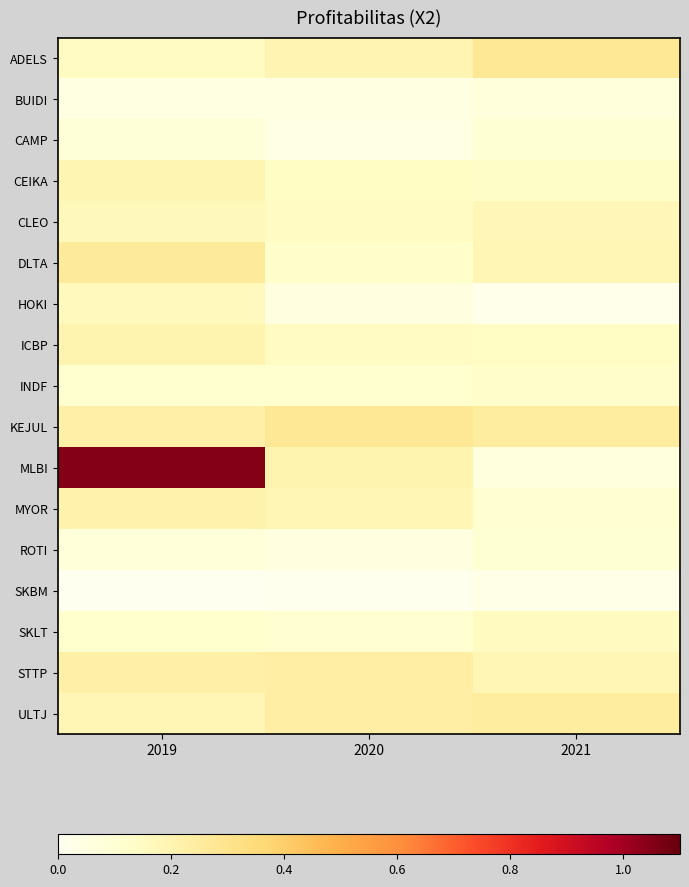

Reading left to right, list all the values displayed in this chart.

ADELS: 2019=0.1	2020=0.2	2021=0.3
BUIDI: 2019=0.0	2020=0.1	2021=0.1
CAMP: 2019=0.1	2020=0.0	2021=0.1
CEIKA: 2019=0.2	2020=0.1	2021=0.1
CLEO: 2019=0.2	2020=0.1	2021=0.2
DLTA: 2019=0.3	2020=0.1	2021=0.2
HOKI: 2019=0.2	2020=0.1	2021=0.0
ICBP: 2019=0.2	2020=0.1	2021=0.1
INDF: 2019=0.1	2020=0.1	2021=0.1
KEJUL: 2019=0.2	2020=0.3	2021=0.2
MLBI: 2019=1.1	2020=0.2	2021=0.1
MYOR: 2019=0.2	2020=0.2	2021=0.1
ROTI: 2019=0.1	2020=0.1	2021=0.1
SKBM: 2019=0.0	2020=0.0	2021=0.0
SKLT: 2019=0.1	2020=0.1	2021=0.2
STTP: 2019=0.2	2020=0.2	2021=0.2
ULTJ: 2019=0.2	2020=0.2	2021=0.2